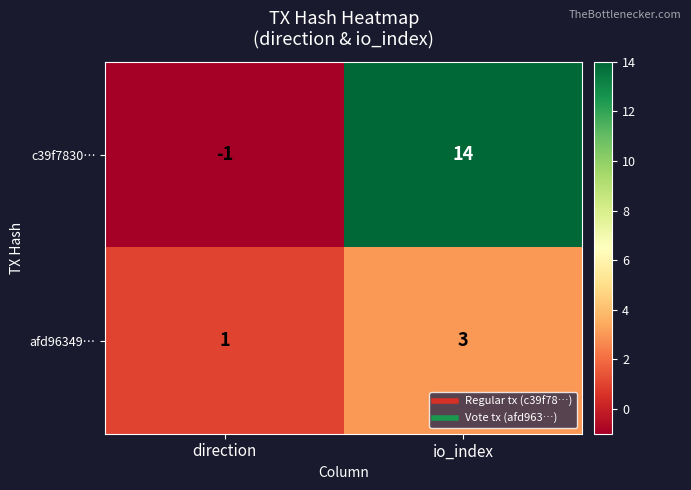

True or false: afd96349… has a value of 0 at direction.

False